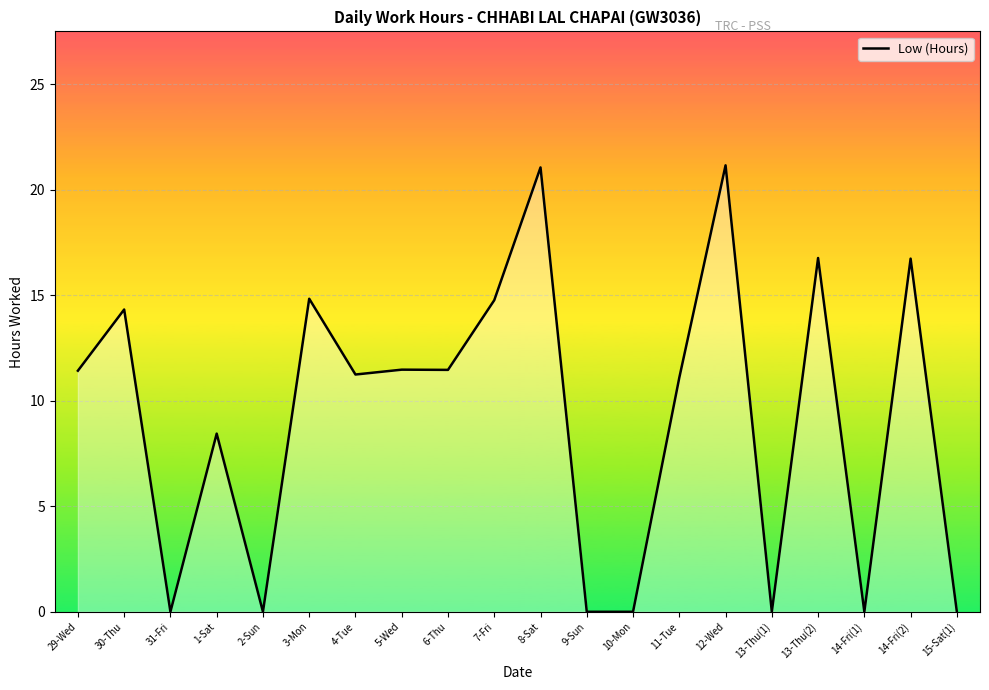

What is the change in value from 4-Tue to 6-Thu?

+0.2